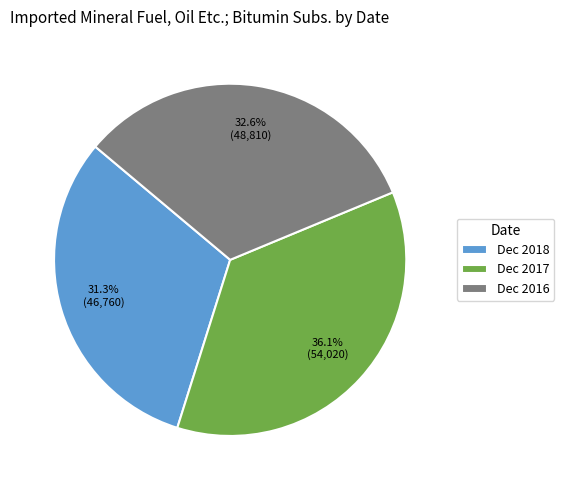

Rank the categories by value from highest to lowest.

Dec 2017, Dec 2016, Dec 2018